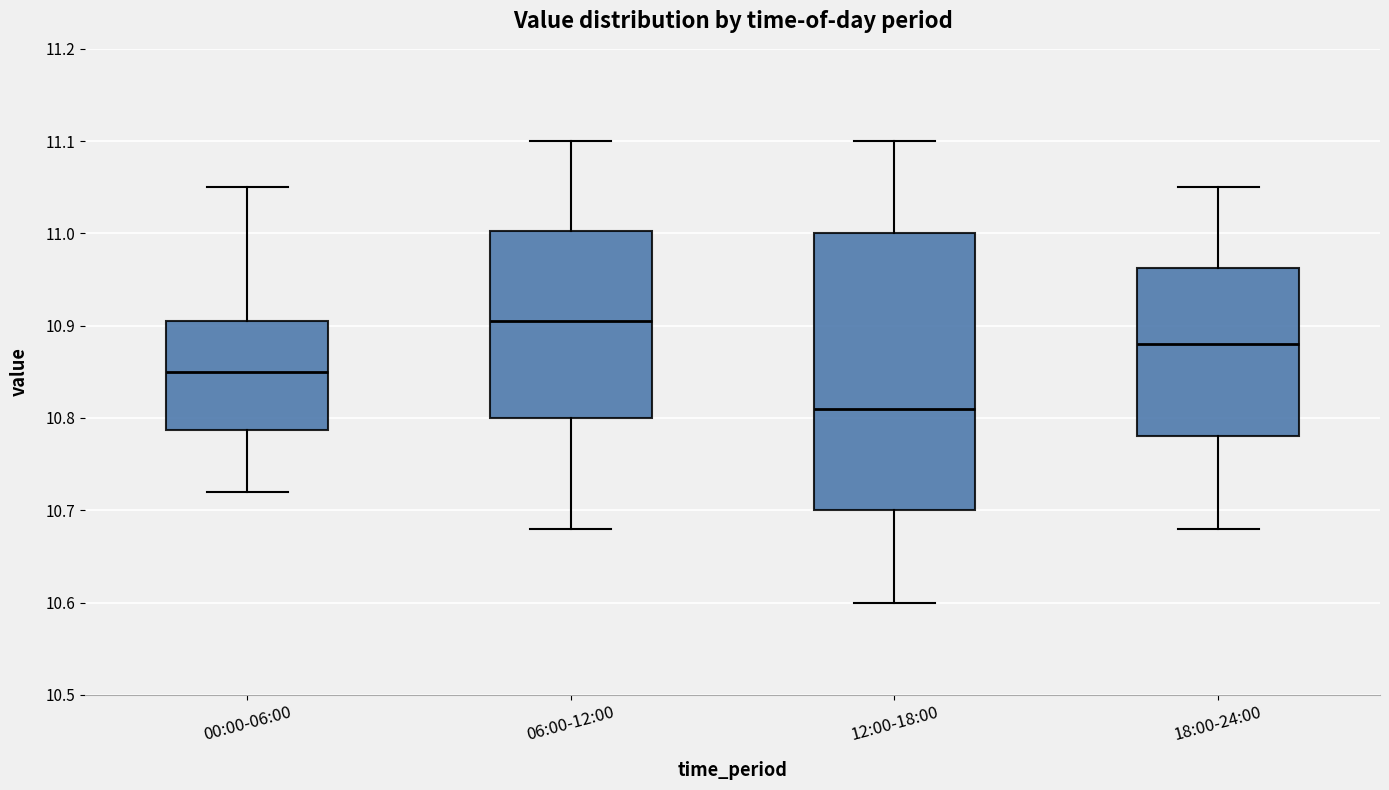

Which box is the tallest, from its lower edge to its upper edge?

12:00-18:00